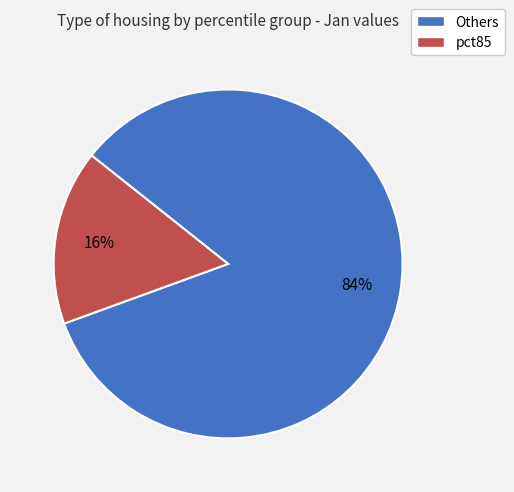

Count the number of slices in the pie.

2